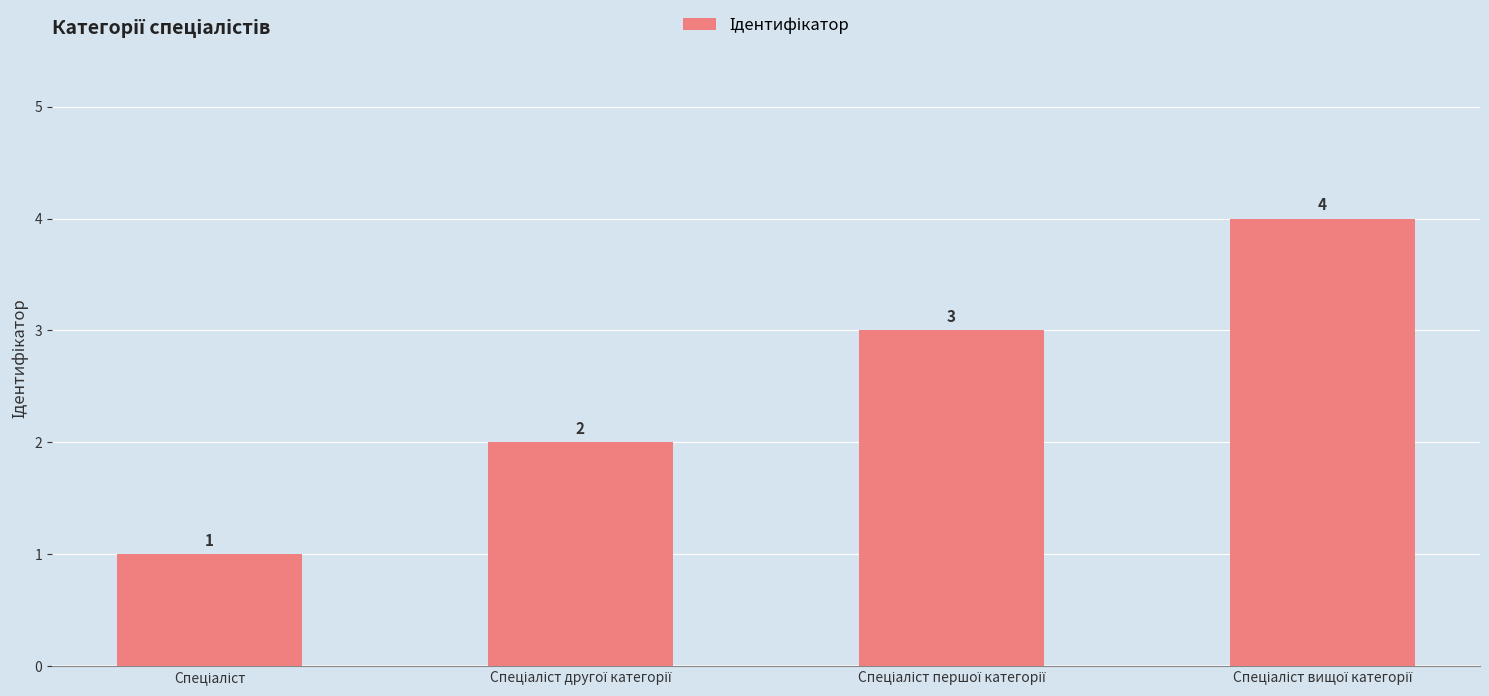

What is the sum of all values?

10